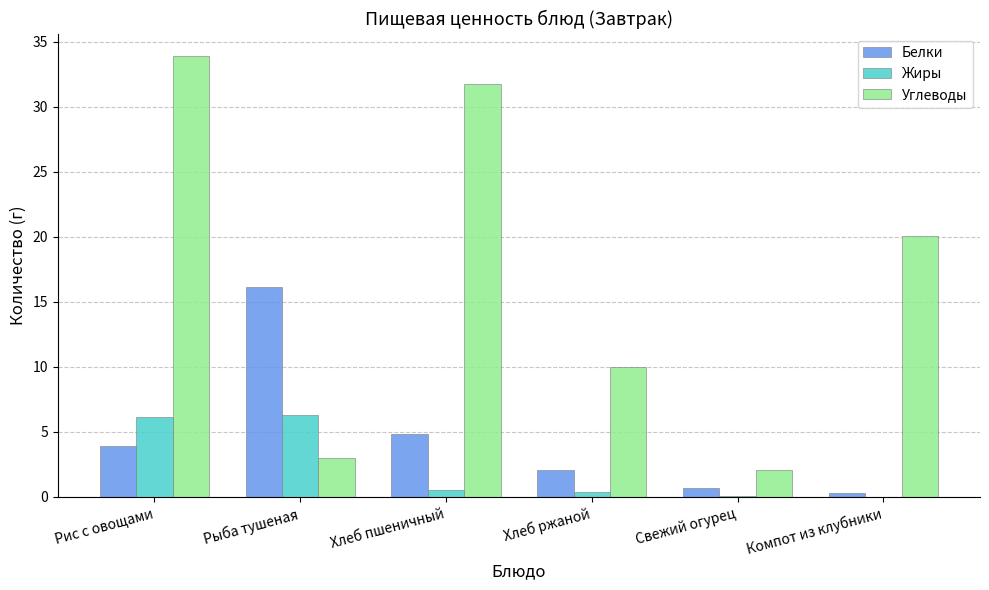

What is the difference between the Жиры values at Свежий огурец and Рыба тушеная?

6.2